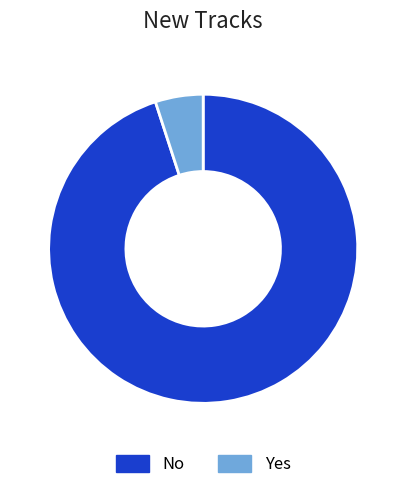

Does No represent more than half of the total?

Yes